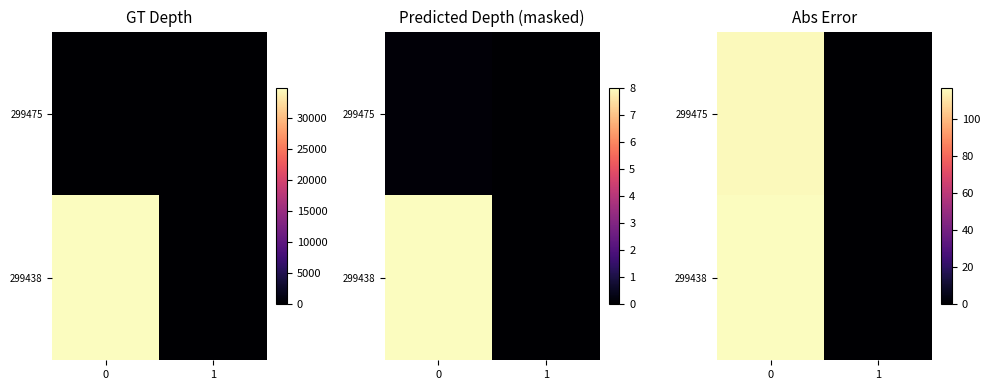

The value of 299438 at 1 is 0.0. True or false?

True